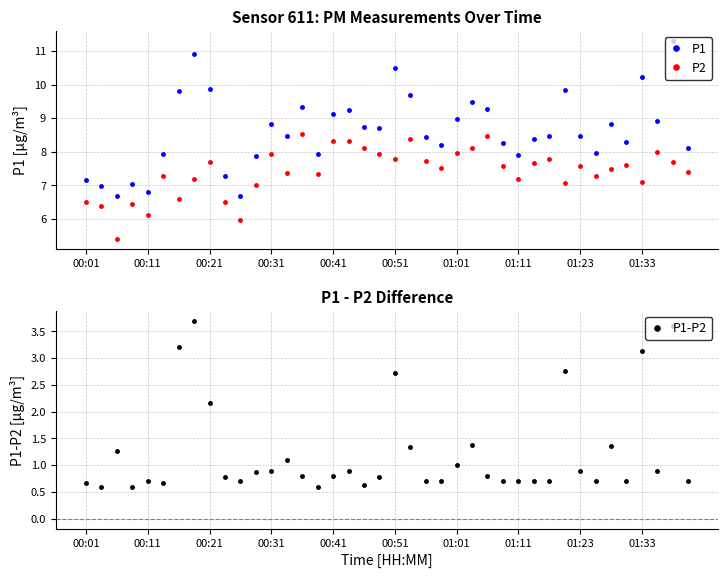

The value of P1-P2 at 29 is 0.7. True or false?

True